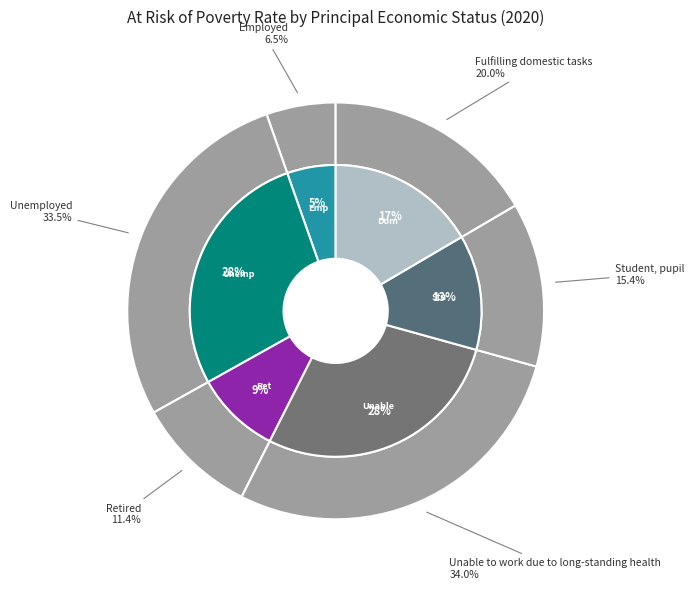

Which slice is the smallest?

Employed